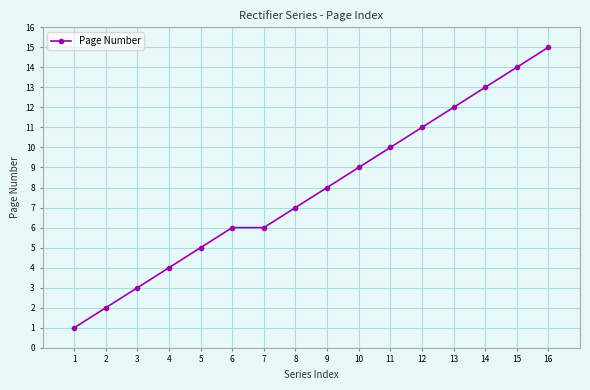

Between 12 and 7, which is larger?

12